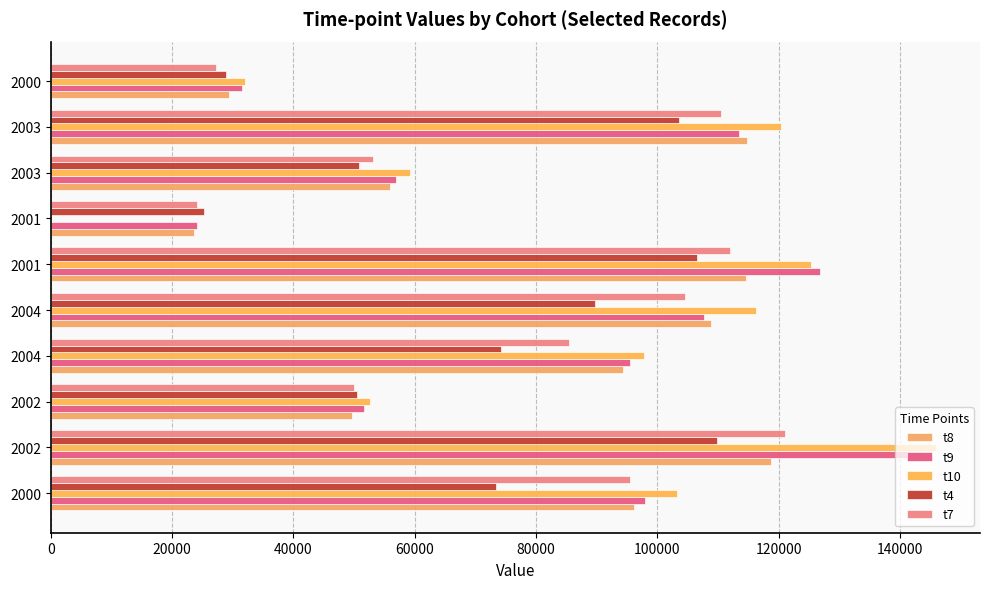

Reading left to right, list all the values displayed in this chart.

t8: 96129.5	118722.6	49696.6	94353.3	108826.2	114662.7	23662.9	55978.7	114824.6	29421.8
t9: 97885.6	143593.3	51708.1	95422.1	107642.8	126731.4	24121.0	56983.4	113418.8	31475.2
t10: 103166.3	145862.9	52609.3	97787.6	116288.3	125280.6	0.0	59182.6	120391.7	31999.0
t4: 73450.8	109741.9	50455.7	74149.4	89680.2	106501.1	25253.0	50888.9	103594.4	28864.3
t7: 95518.3	121033.6	49919.2	85485.3	104455.1	111985.9	24036.0	53143.4	110394.8	27170.4